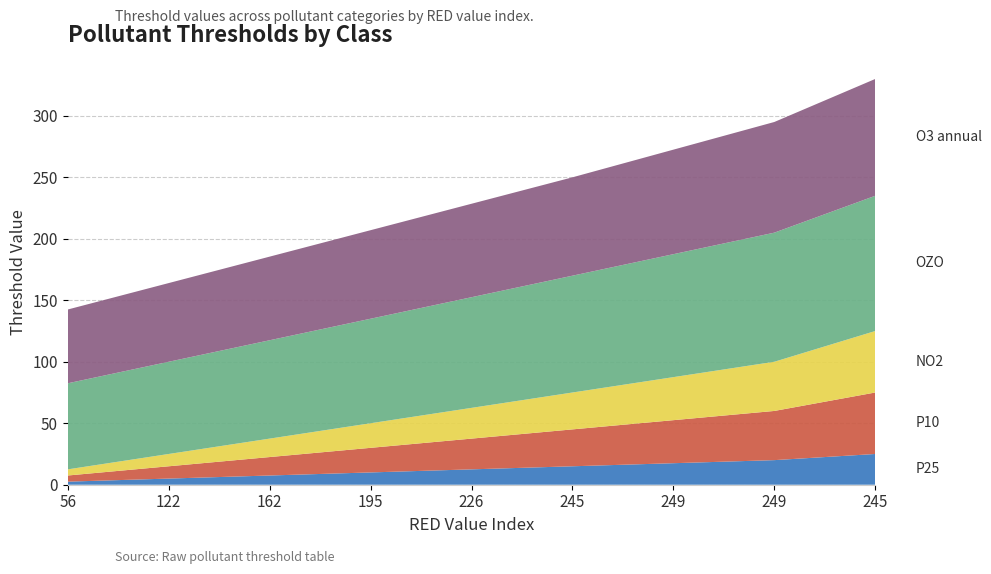

Reading left to right, transcribe all the data shown in this chart.

P25: 56=2.5	122=5.0	162=7.5	195=10.0	226=12.5	245=15.0	249=17.5	249=20.0	245=25.0
P10: 56=5.0	122=10.0	162=15.0	195=20.0	226=25.0	245=30.0	249=35.0	249=40.0	245=50.0
NO2: 56=5.0	122=10.0	162=15.0	195=20.0	226=25.0	245=30.0	249=35.0	249=40.0	245=50.0
OZO: 56=70.0	122=75.0	162=80.0	195=85.0	226=90.0	245=95.0	249=100.0	249=105.0	245=110.0
O3 annual: 56=60.0	122=64.0	162=68.0	195=72.0	226=76.0	245=80.0	249=85.0	249=90.0	245=95.0